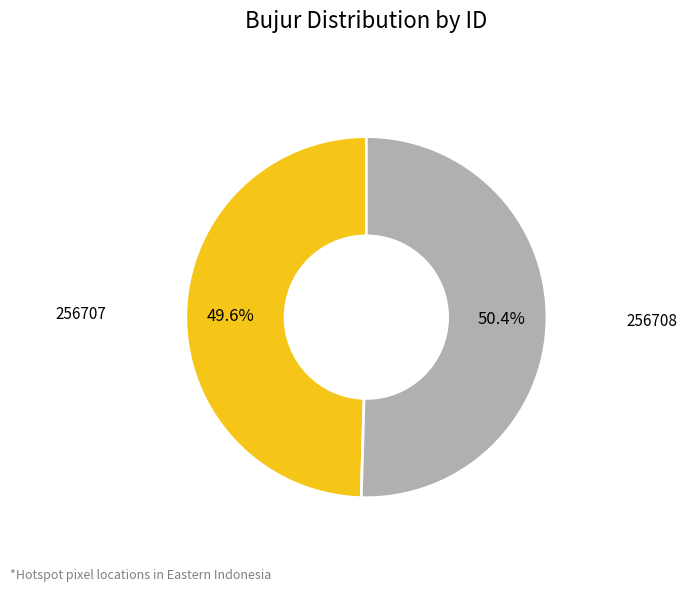

Which slice is the largest?

256708